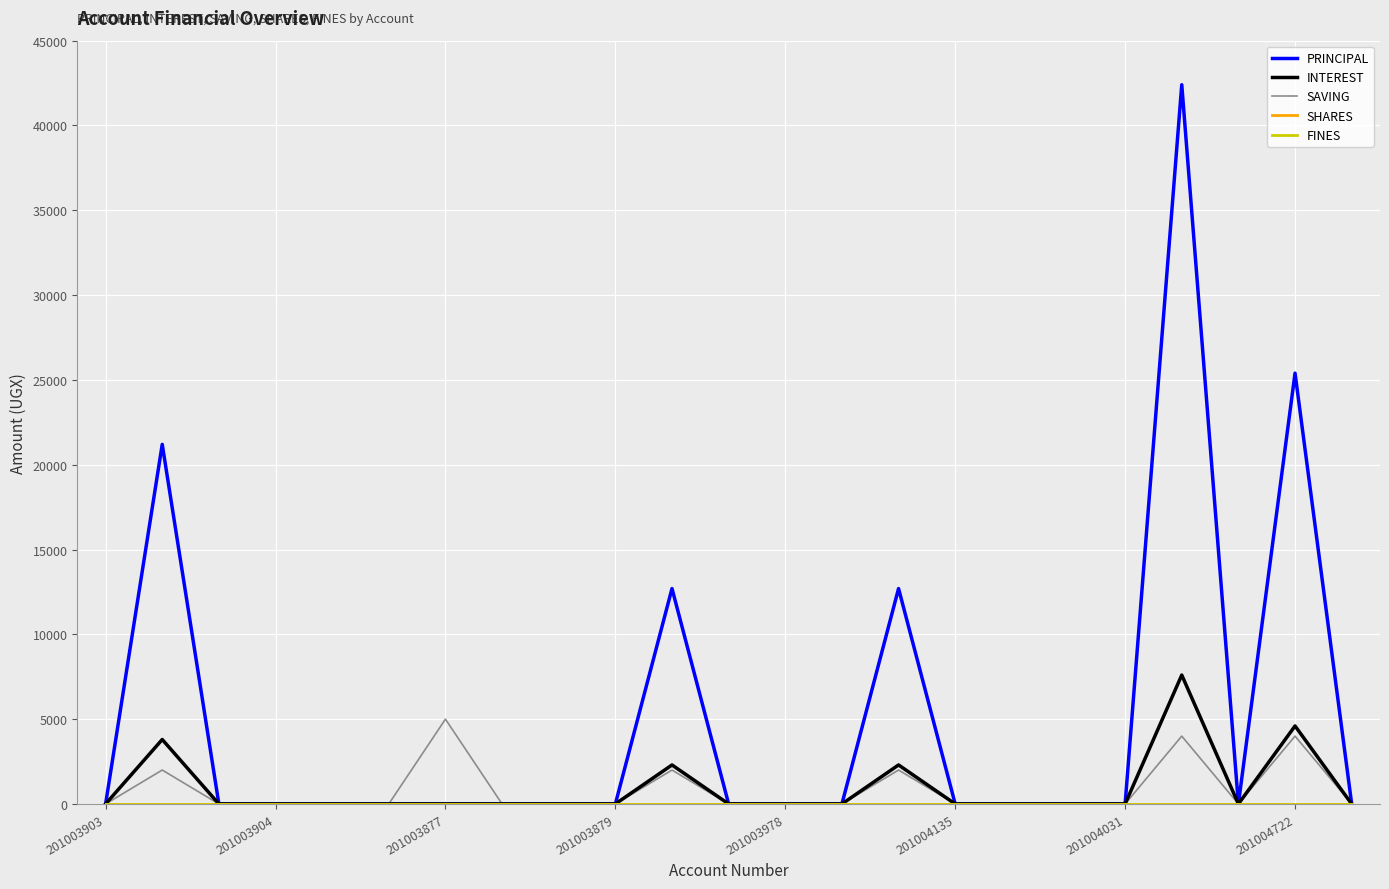

Which label corresponds to the smallest value in the chart?

201003903